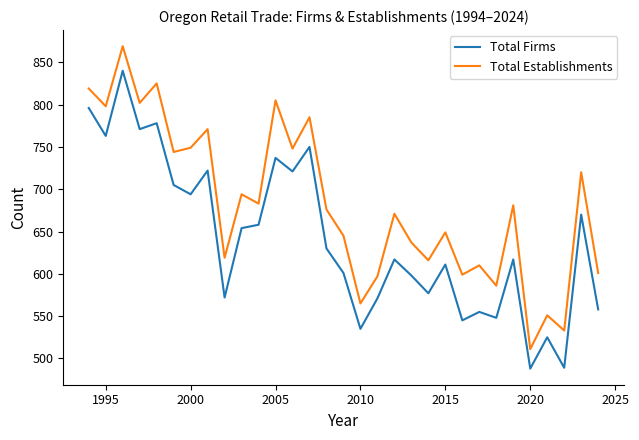

True or false: Total Establishments and Total Firms intersect in this chart.

False